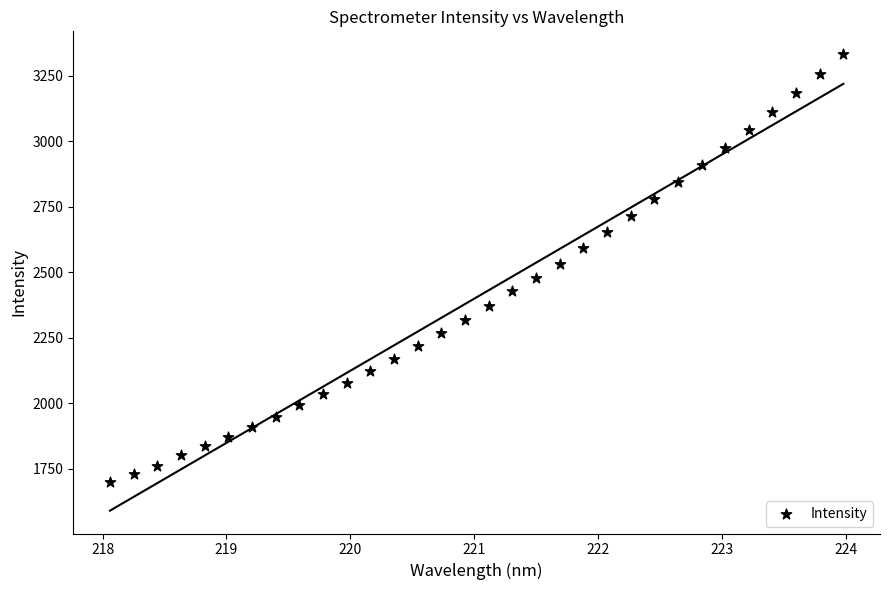

What is the range of Y values (max minus min)?

1633.5